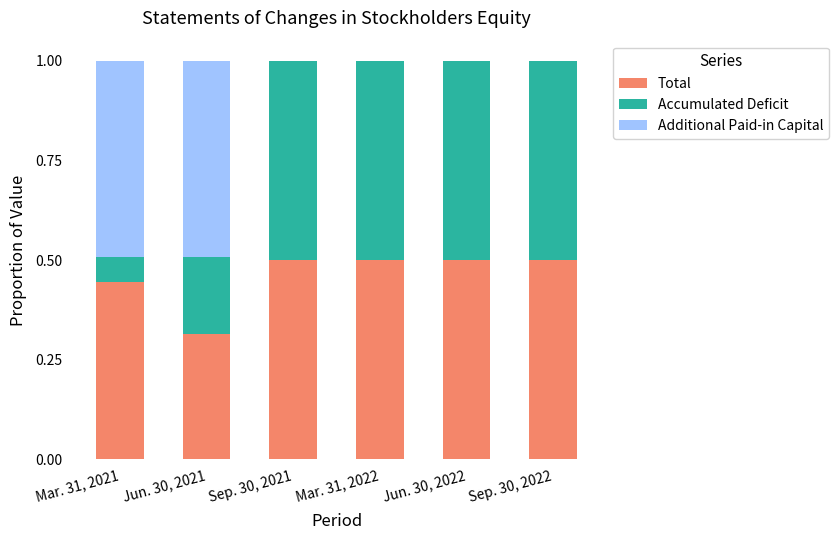

What is the average value of the Total series?

0.5